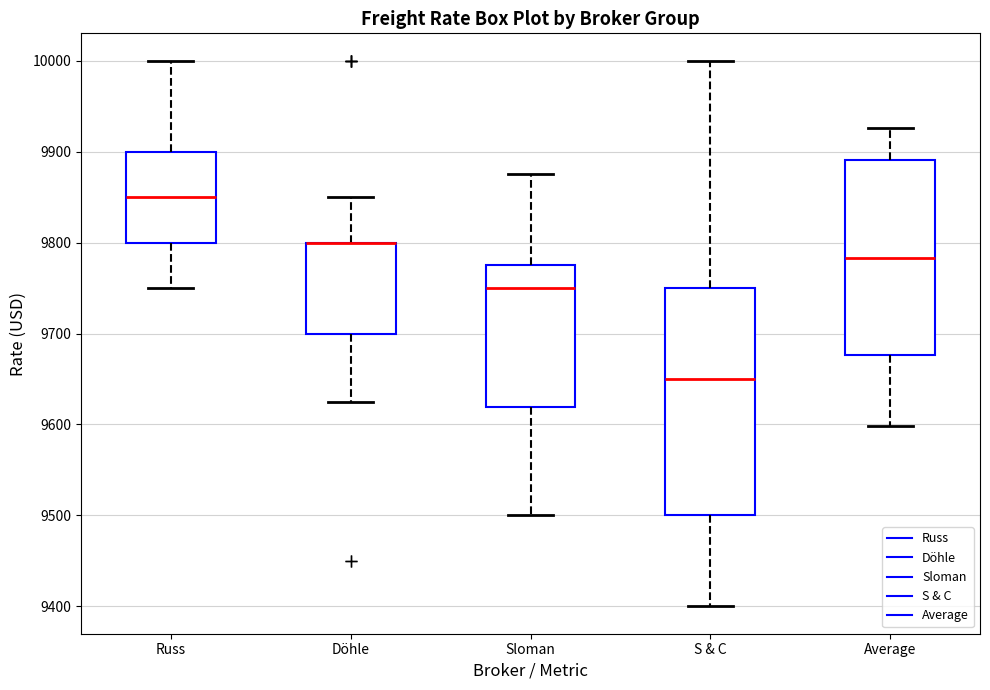

Which box is the tallest, from its lower edge to its upper edge?

S & C